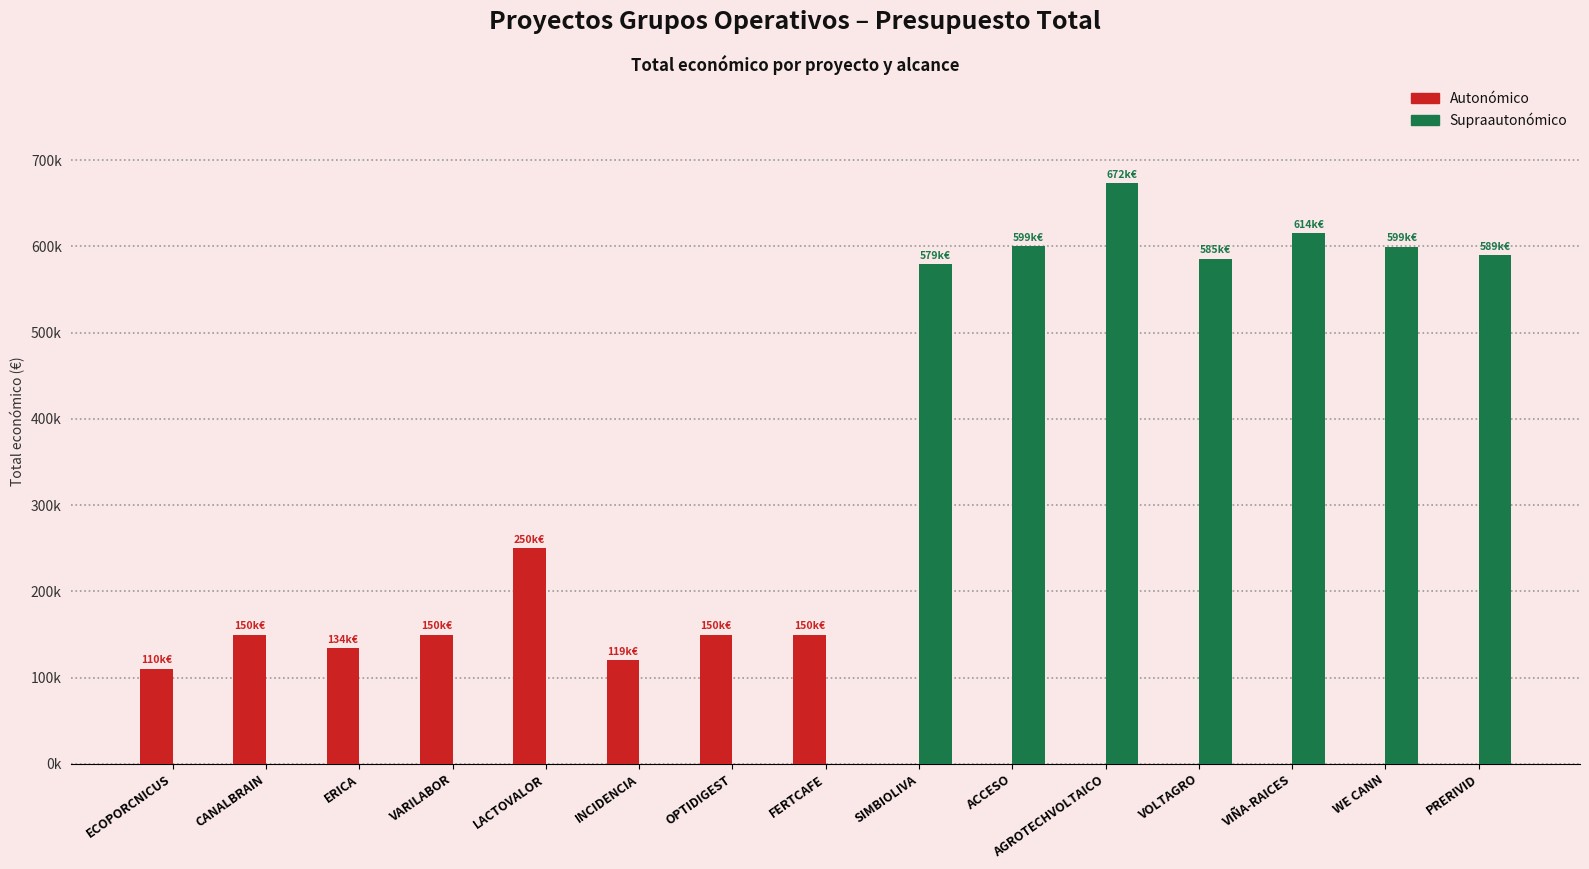

At which label is Supraautonómico closest to 336403?

SIMBIOLIVA